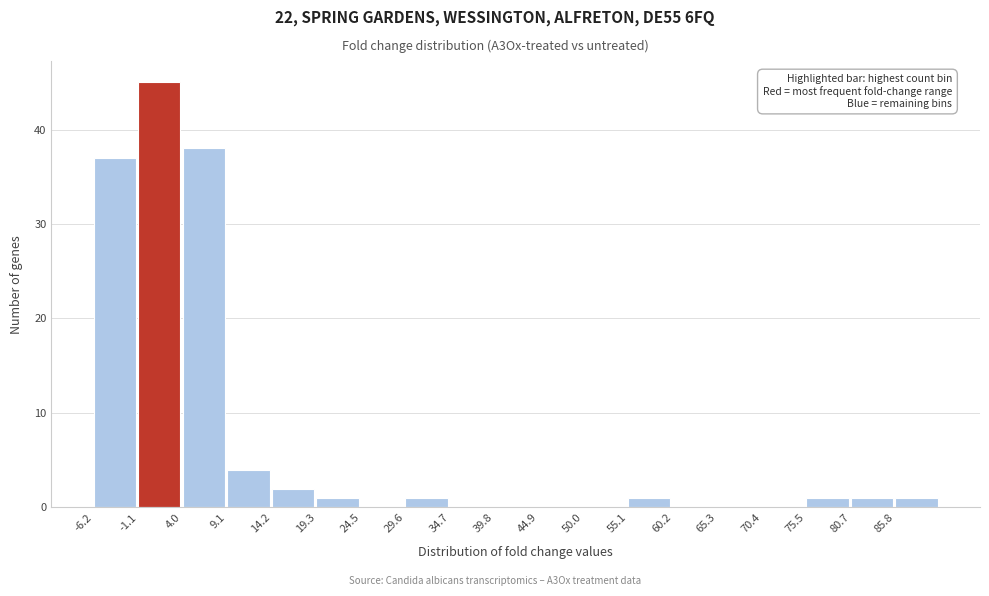

Over which range of the x-axis is the bar tallest?

-1 to 4